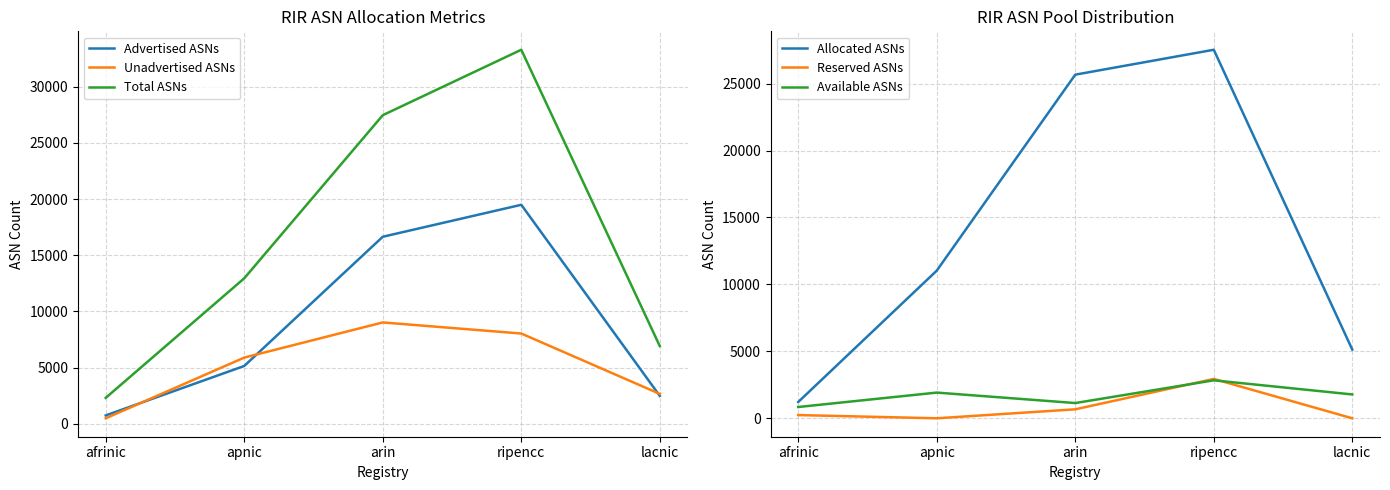

How many values in the Available ASNs series are below 1781?

2